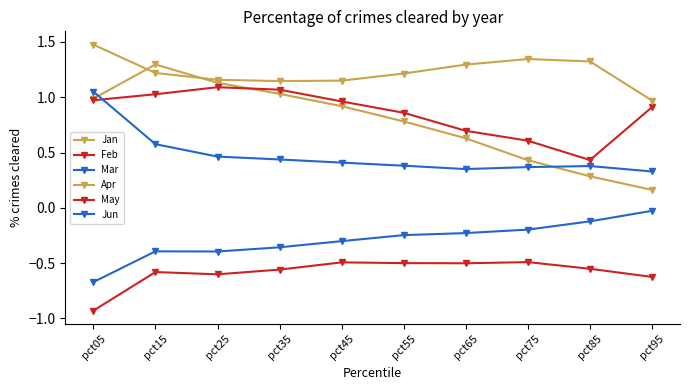

Reading left to right, extract all data points from this chart.

Jan: 1.0	1.3	1.1	1.0	0.9	0.8	0.6	0.4	0.3	0.2
Feb: 1.0	1.0	1.1	1.1	1.0	0.9	0.7	0.6	0.4	0.9
Mar: -0.7	-0.4	-0.4	-0.4	-0.3	-0.2	-0.2	-0.2	-0.1	-0.0
Apr: 1.5	1.2	1.2	1.1	1.2	1.2	1.3	1.3	1.3	1.0
May: -0.9	-0.6	-0.6	-0.6	-0.5	-0.5	-0.5	-0.5	-0.6	-0.6
Jun: 1.1	0.6	0.5	0.4	0.4	0.4	0.4	0.4	0.4	0.3